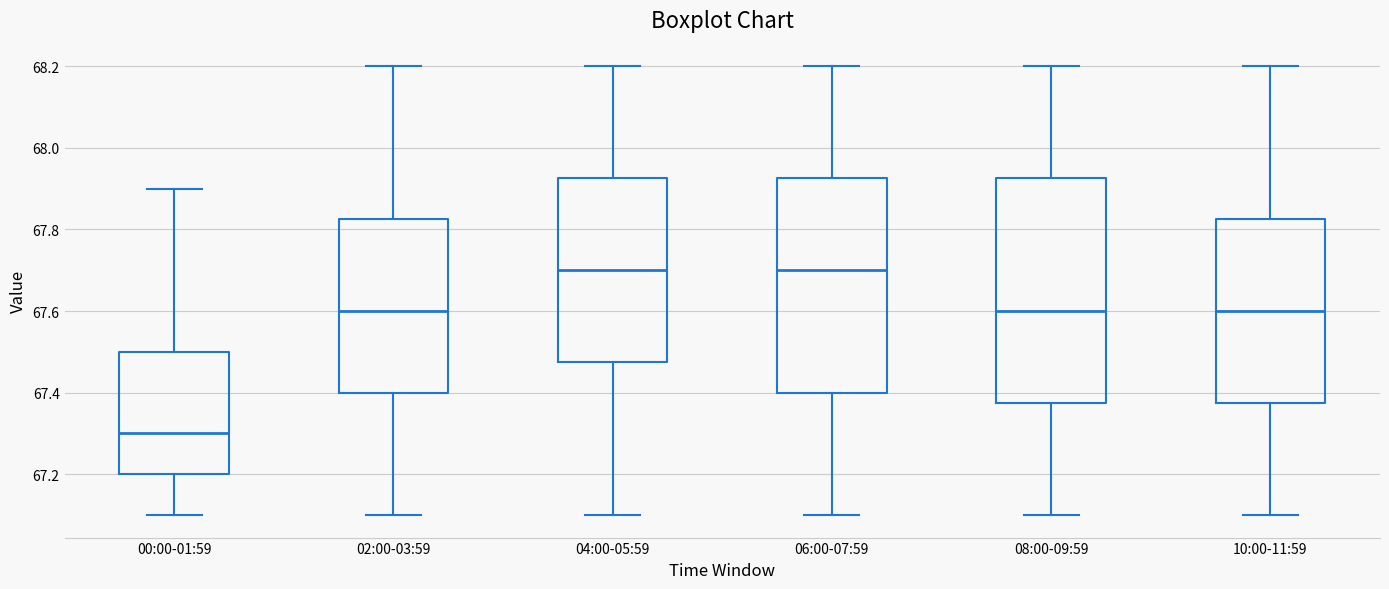

Which box is the tallest, from its lower edge to its upper edge?

08:00-09:59